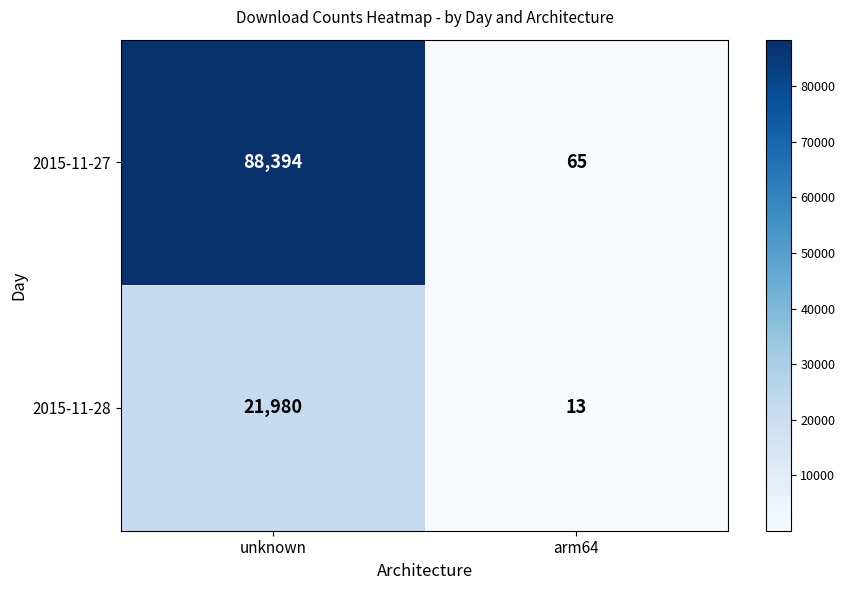

Which category has the highest value across all series?

unknown